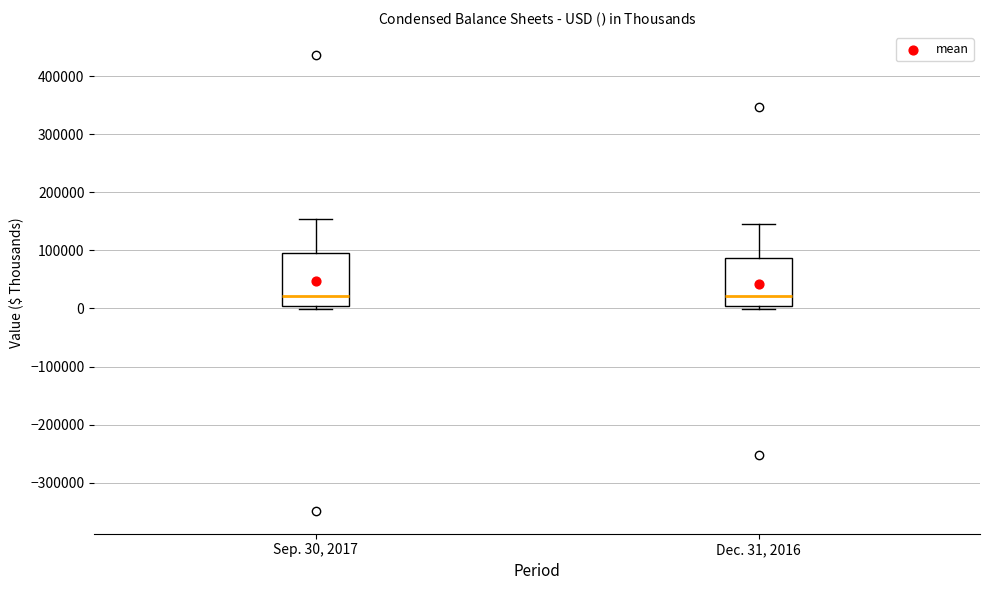

Where does the upper whisker of the box for Dec. 31, 2016 end on the y-axis? The values are not printed on the chart, so give them approximately, as read against the axis.

140000